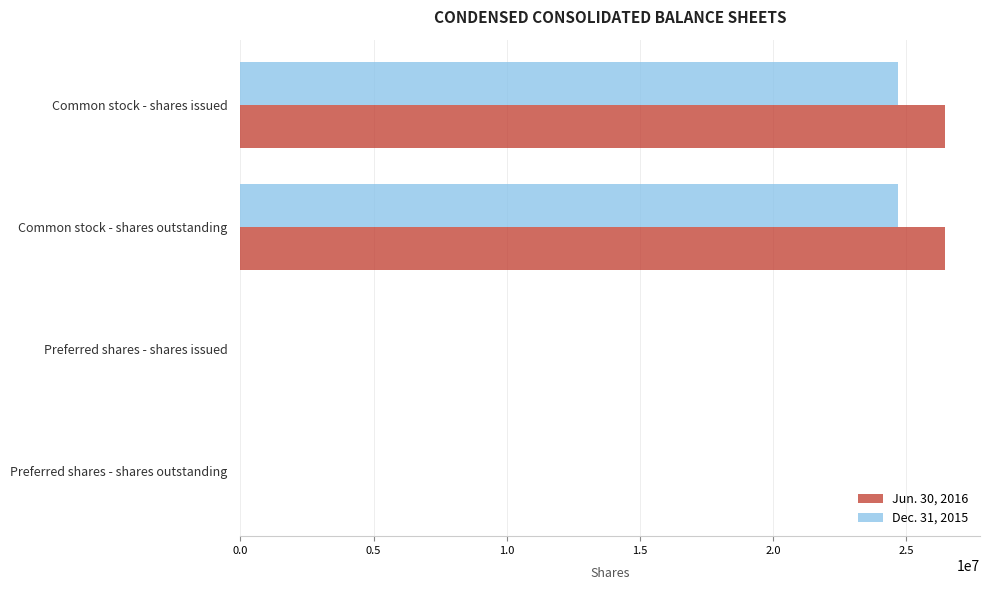

Which series changed the most between Common stock - shares outstanding and Preferred shares - shares outstanding?

Jun. 30, 2016